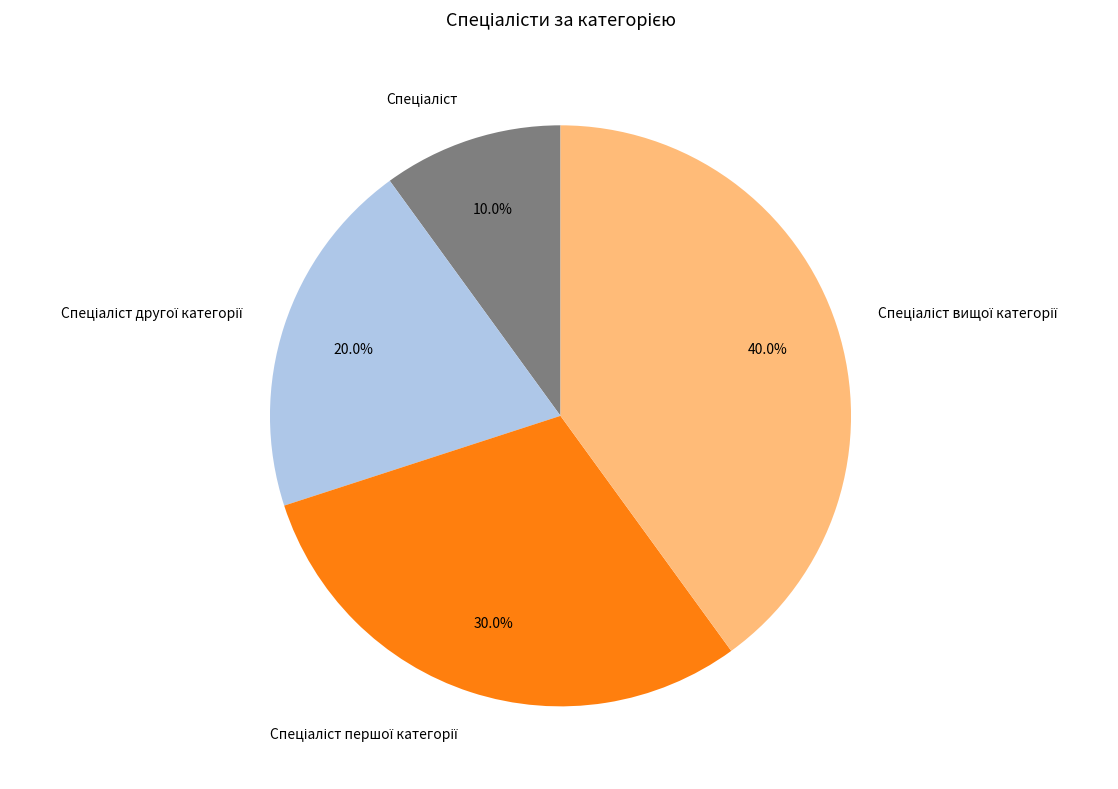

How many segments does this pie chart have?

4